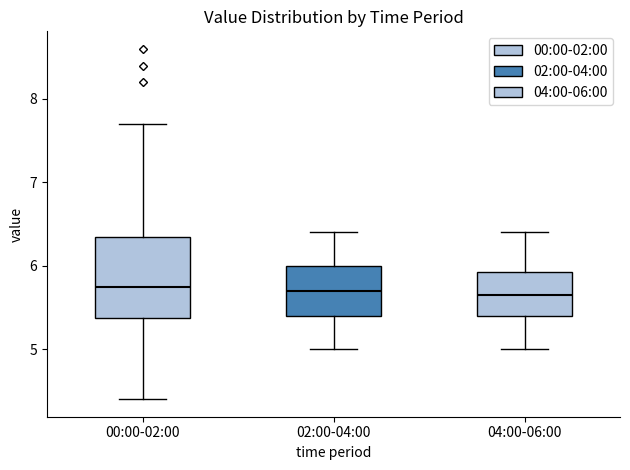

Reading left to right, read every box against the y-axis: the position of its median line, the range the box covers, and the ends of its whiskers. The values are not printed on the chart, so give them approximately, as read against the axis.

00:00-02:00: median 5.8, box 5.4 to 6.4, whiskers 4.4 to 7.7
02:00-04:00: median 5.7, box 5.4 to 6.0, whiskers 5.0 to 6.4
04:00-06:00: median 5.7, box 5.4 to 5.9, whiskers 5.0 to 6.4